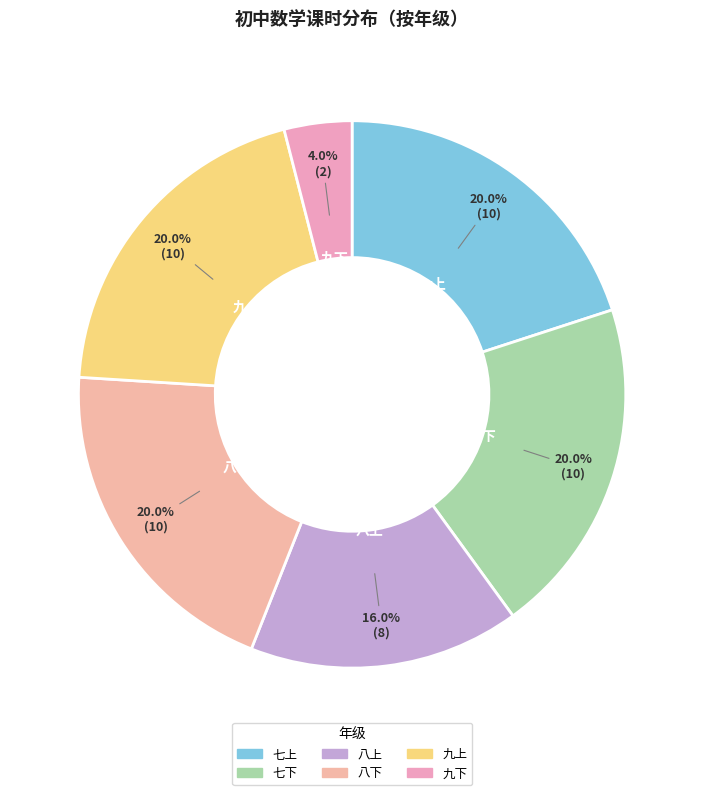

What percentage do 八上 and 七上 together represent?

36.0%